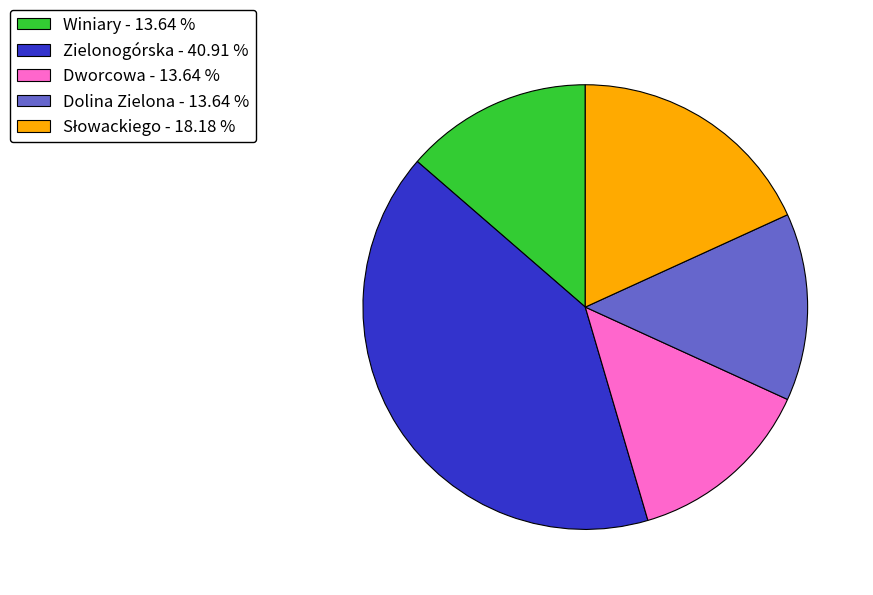

Combined, do Zielonogórska - 40.91 % and Dworcowa - 13.64 % account for over 50%?

Yes